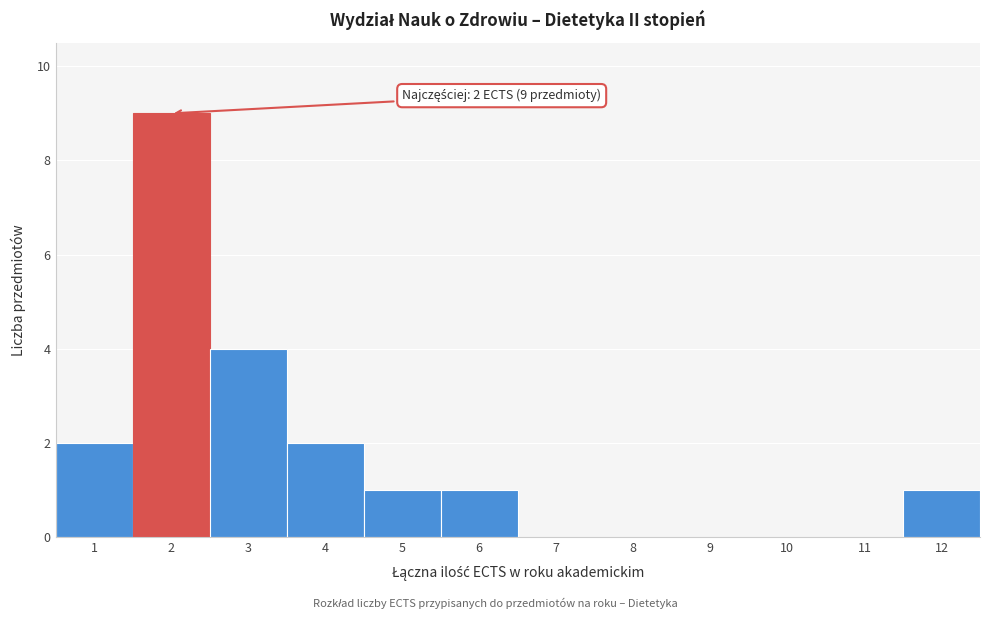

Which range on the x-axis has the tallest bar?

1.5 to 2.5